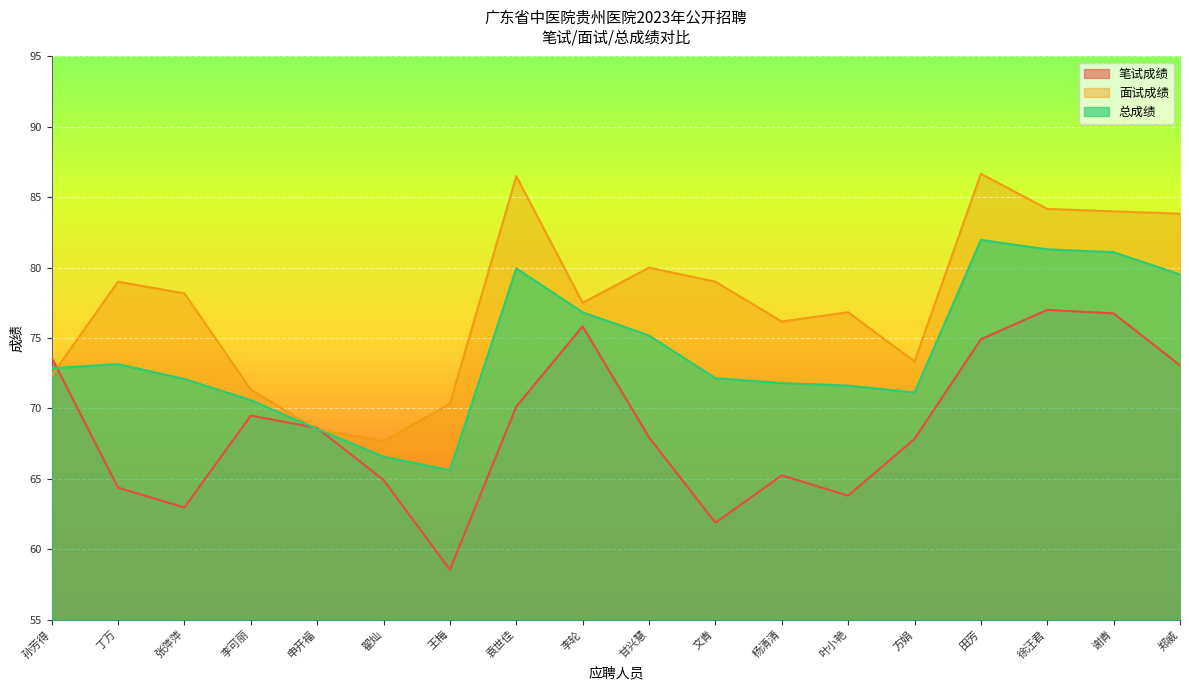

Where do 总成绩 and 笔试成绩 first cross each other?

孙芳得 and 丁万